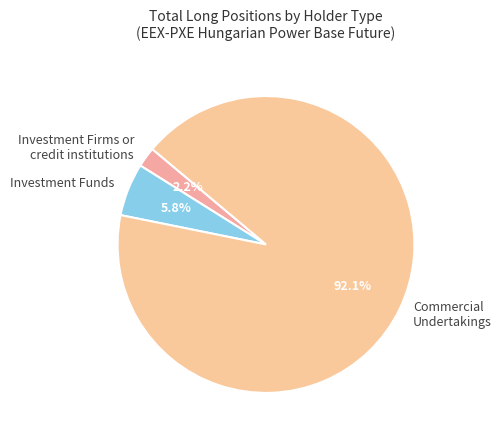

What is the ratio of the value at Investment Firms or credit institutions to the value at Investment Funds?

0.4